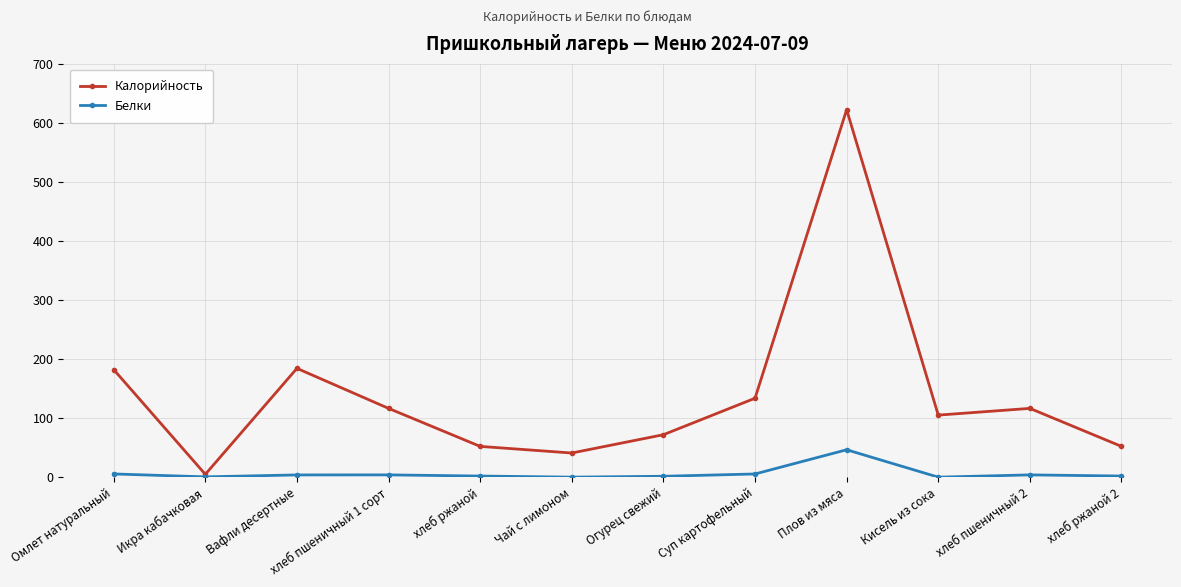

What is the difference between the highest and lowest values at Плов из мяса?

576.1